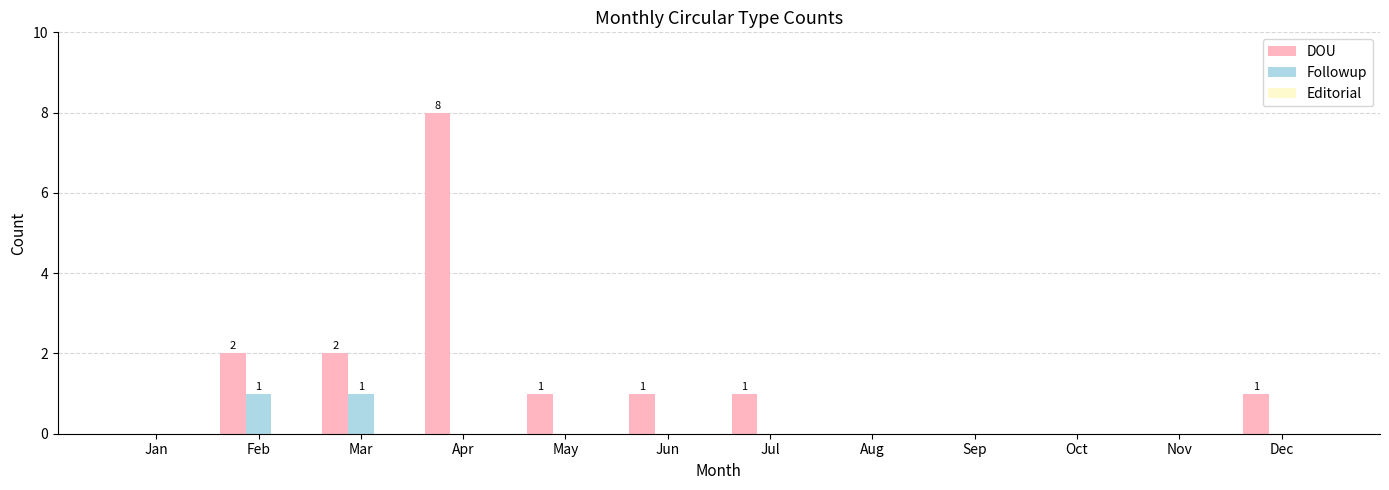

What is the sum of the DOU values at Apr and Aug?

8